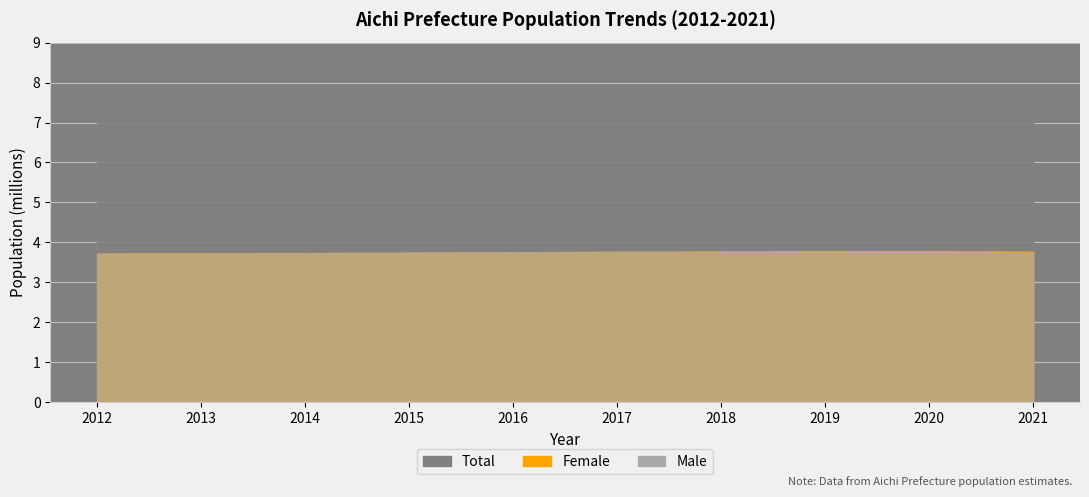

Reading left to right, list all the values displayed in this chart.

Male: 0=3714882	1=3722040	2=3729207	3=3740844	4=3753707	5=3761085	6=3765051	7=3772193	8=3761502	9=3745355
Female: 0=3720911	1=3727603	2=3733724	3=3742284	4=3753544	5=3765233	6=3774025	7=3782049	8=3780913	9=3770653
Total: 0=7435793	1=7449643	2=7462931	3=7483128	4=7507251	5=7526318	6=7539076	7=7554242	8=7542415	9=7516008